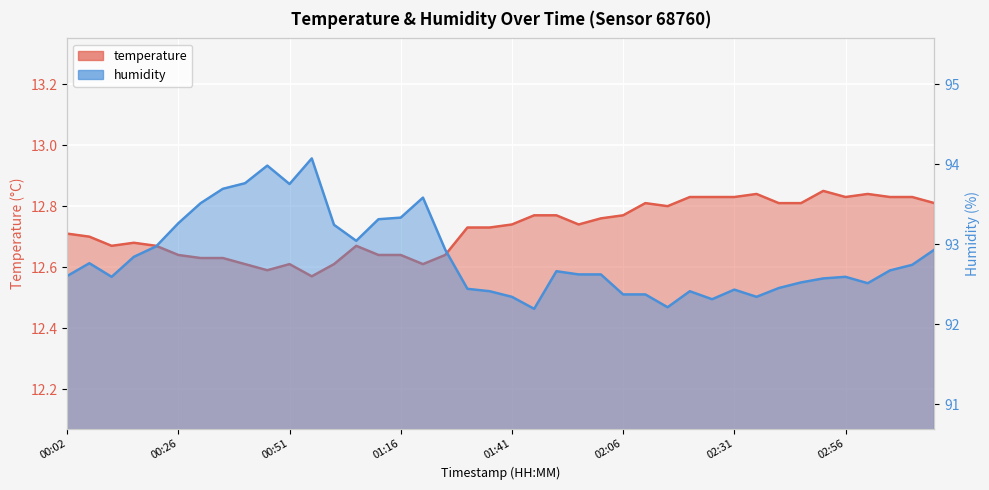

True or false: humidity and temperature cross at least once.

False